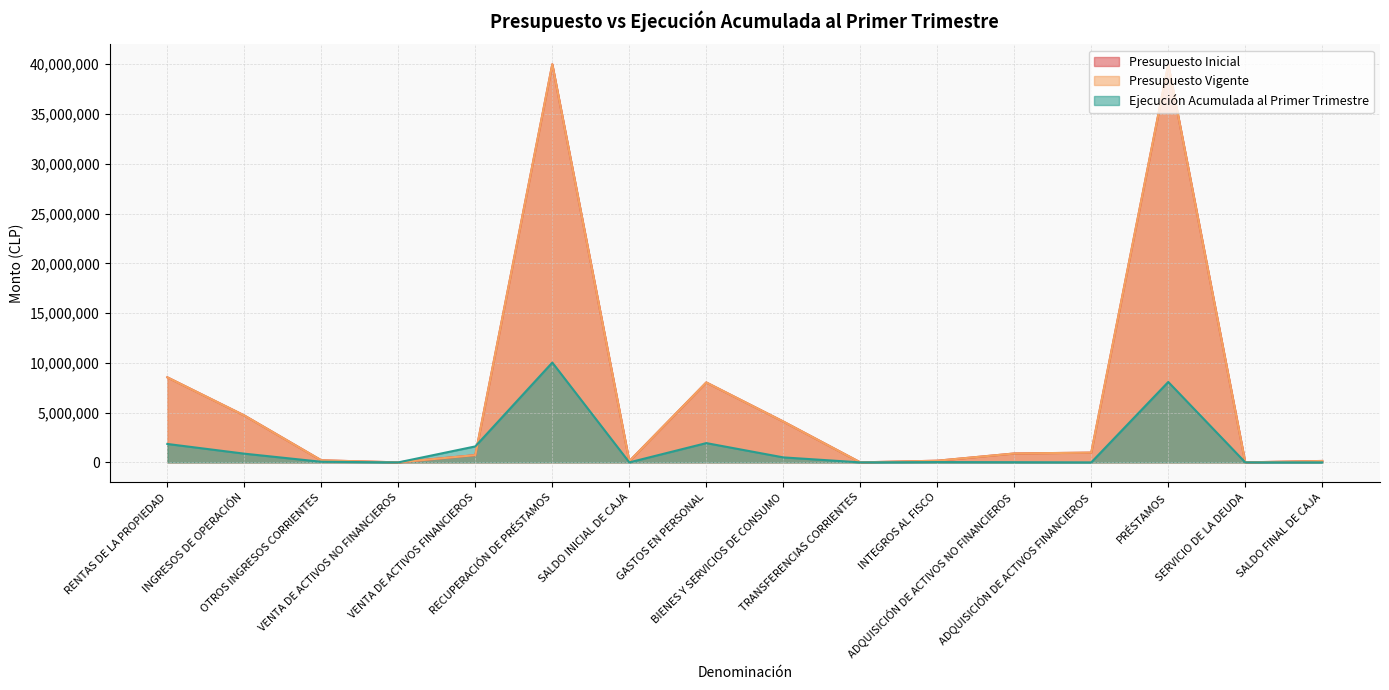

How many interior local peaks does the Presupuesto Inicial series have?

3